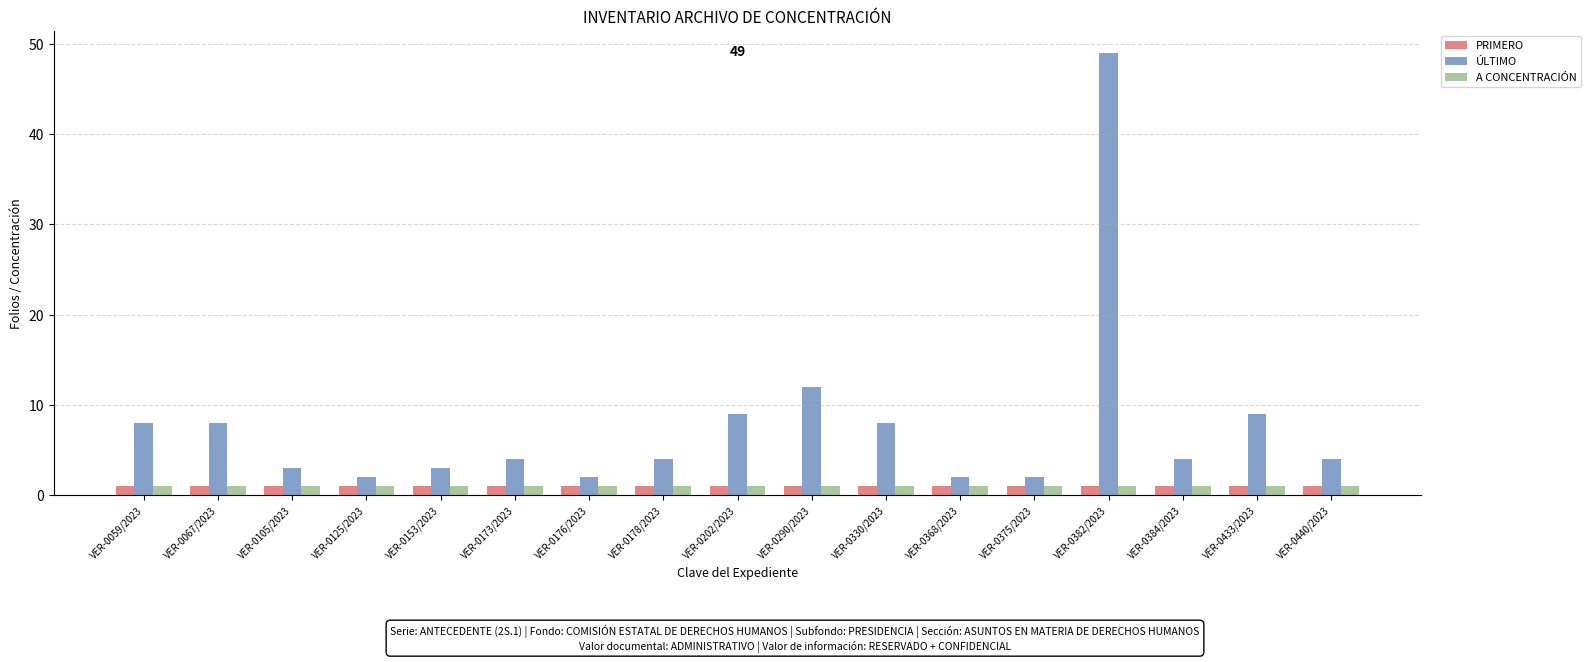

What is the difference between the maximum and minimum values in the ÚLTIMO series?

47